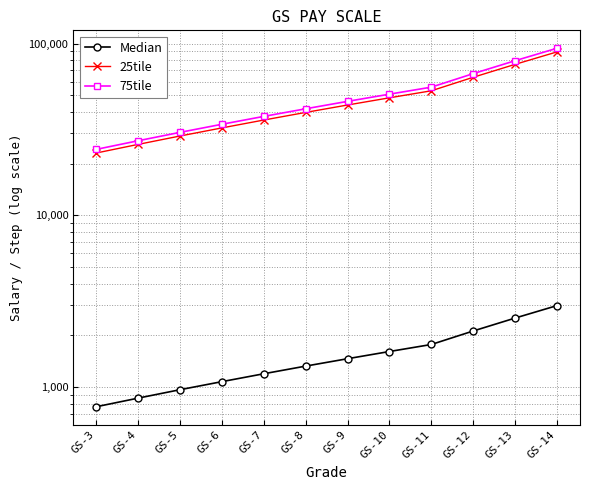

True or false: 75tile and Median cross at least once.

False